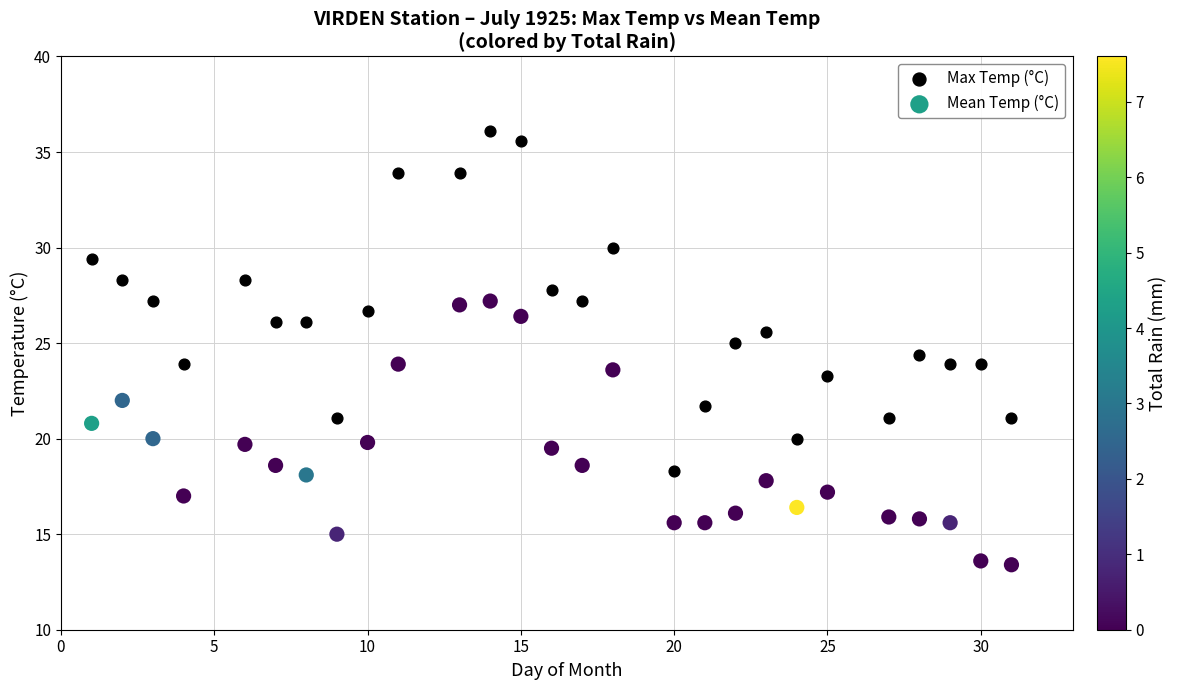

Across all data points, what is the range of Y values (max minus min)?

22.7